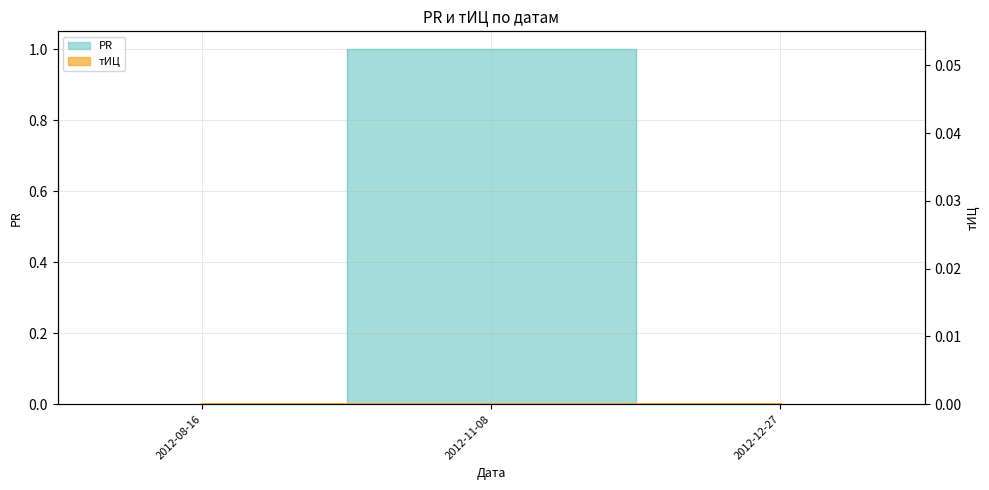

Count the values in the range 0 to 1.

3